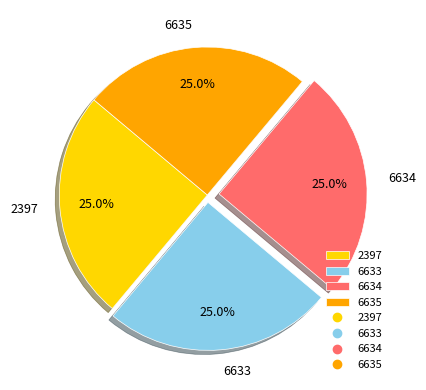

What percentage is the 6634 slice, to the nearest percent?

25%